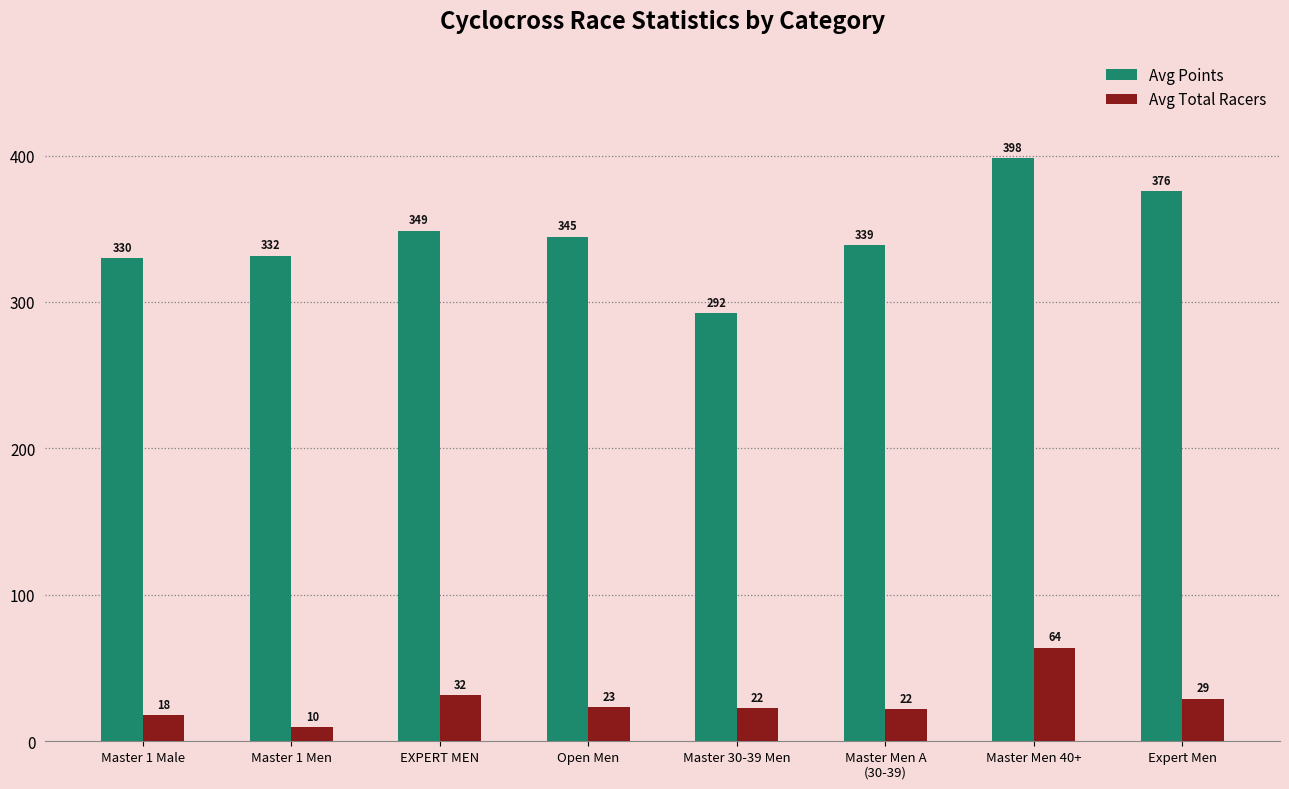

What value does the Avg Total Racers series have at Master 30-39 Men?

22.5